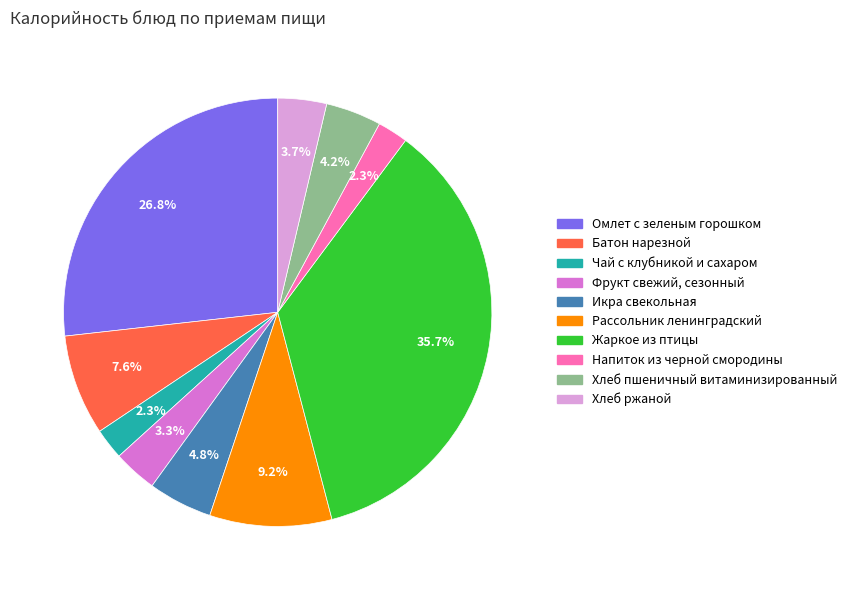

Is it true that Фрукт свежий, сезонный is 3% of the pie?

True